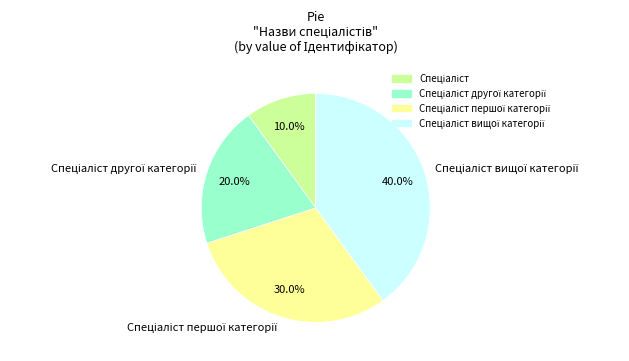

To the nearest percent, what is the difference between the largest and smallest slice percentages?

30%